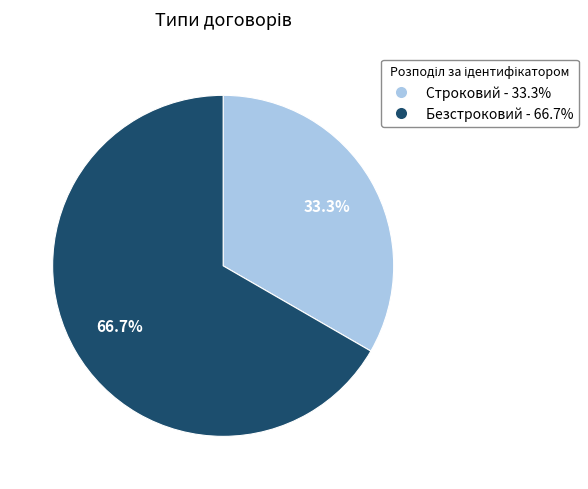

To the nearest percent, what is the combined percentage of Безстроковий and Строковий?

100%